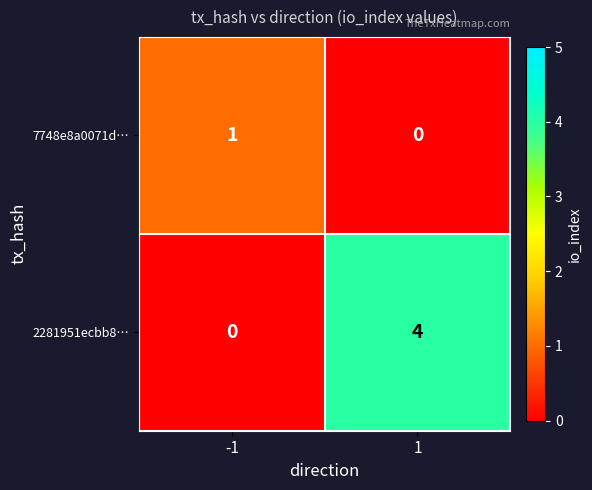

What is the sum of all 2281951ecbb8… values?

4